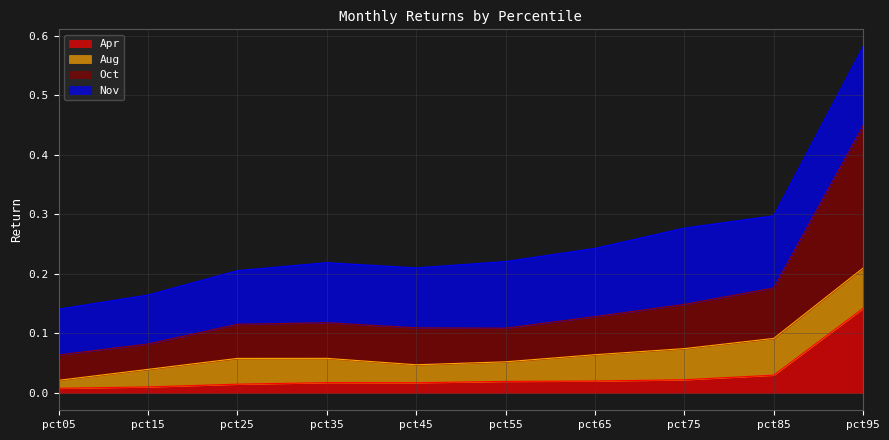

At which category is the sum across all series the highest?

pct95